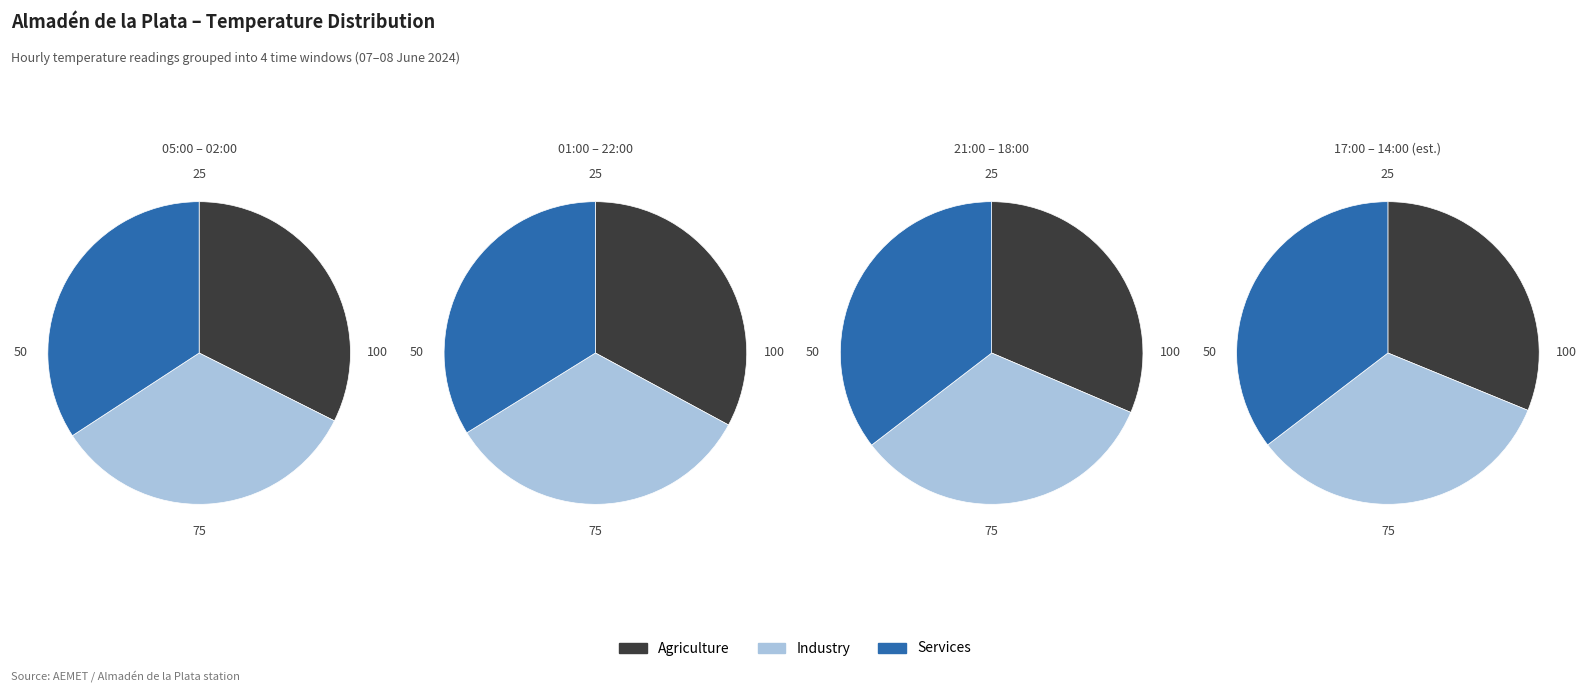

Rank the series at 04:00 from highest to lowest value.

Services, Industry, Agriculture